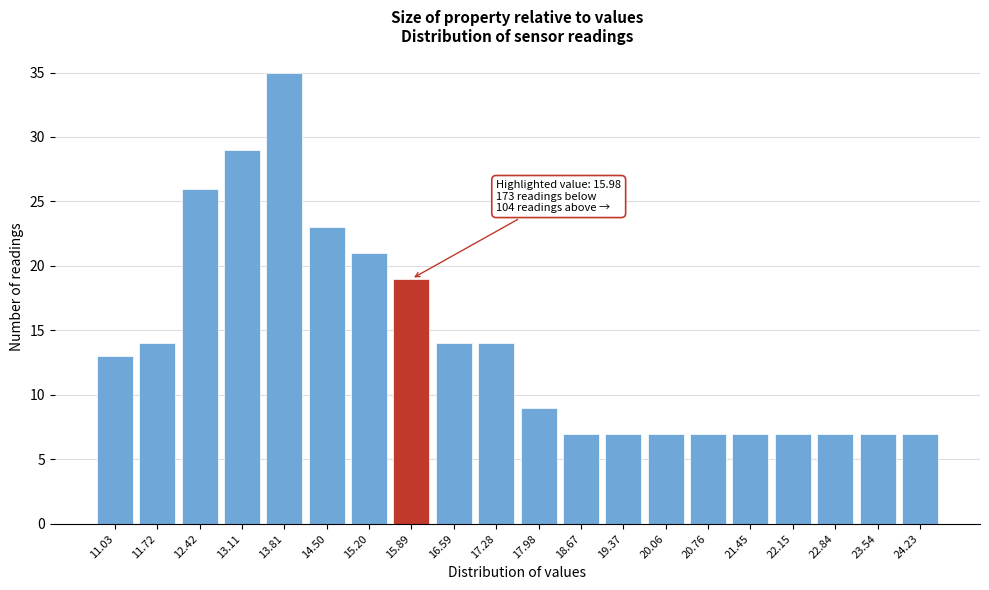

Reading left to right, transcribe all the data shown in this chart.

11.03=13	11.72=14	12.42=26	13.11=29	13.81=35	14.50=23	15.20=21	15.89=19	16.59=14	17.28=14	17.98=9	18.67=7	19.37=7	20.06=7	20.76=7	21.45=7	22.15=7	22.84=7	23.54=7	24.23=7